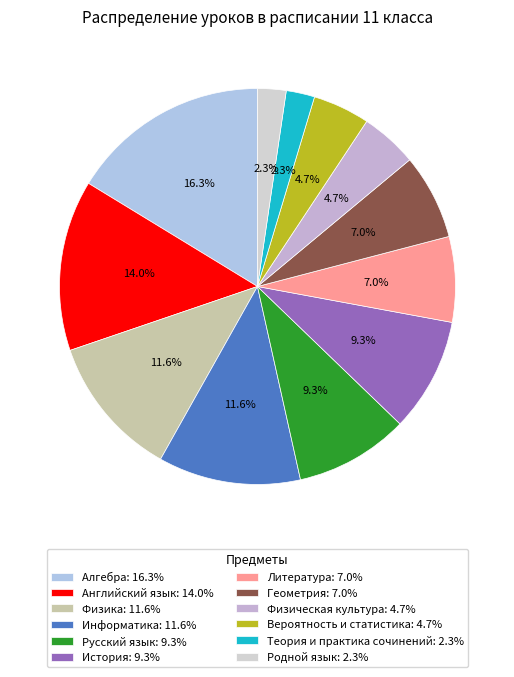

How many segments does this pie chart have?

12